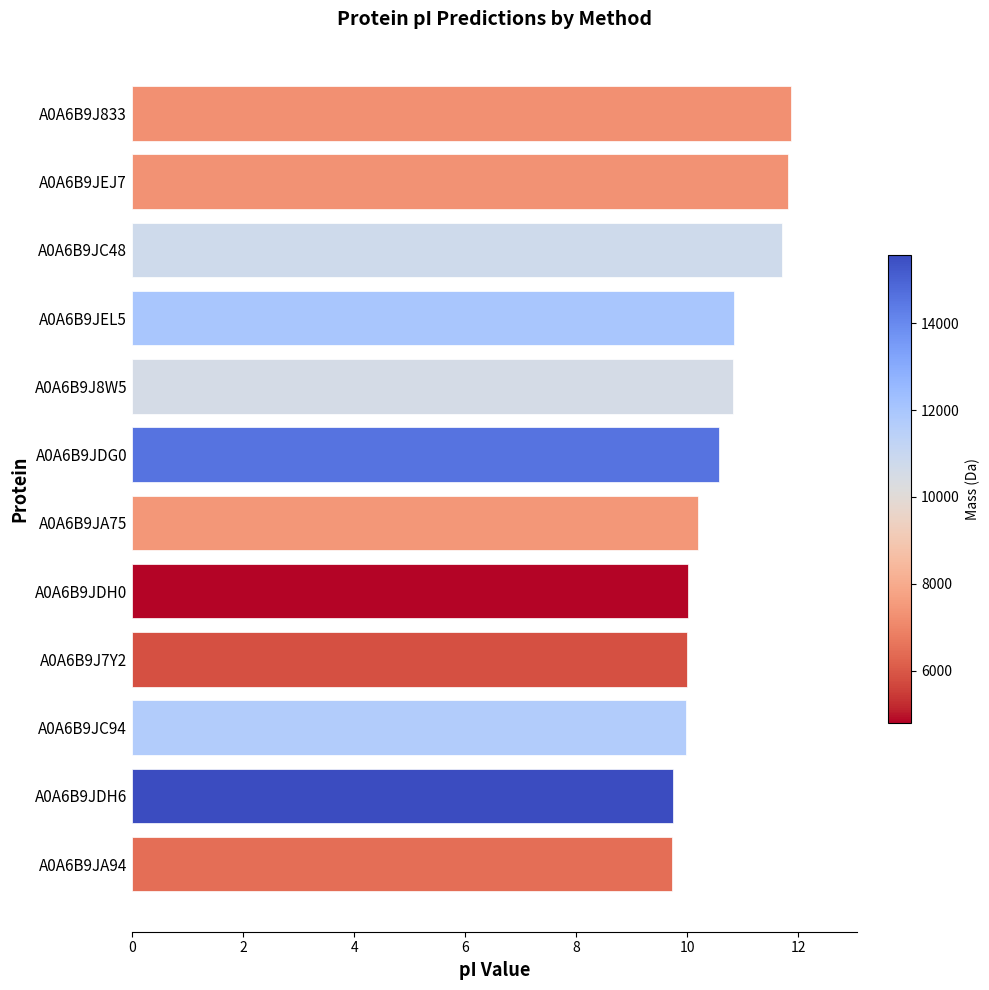

The chart shows a value of 10.0 at A0A6B9J7Y2. True or false?

True